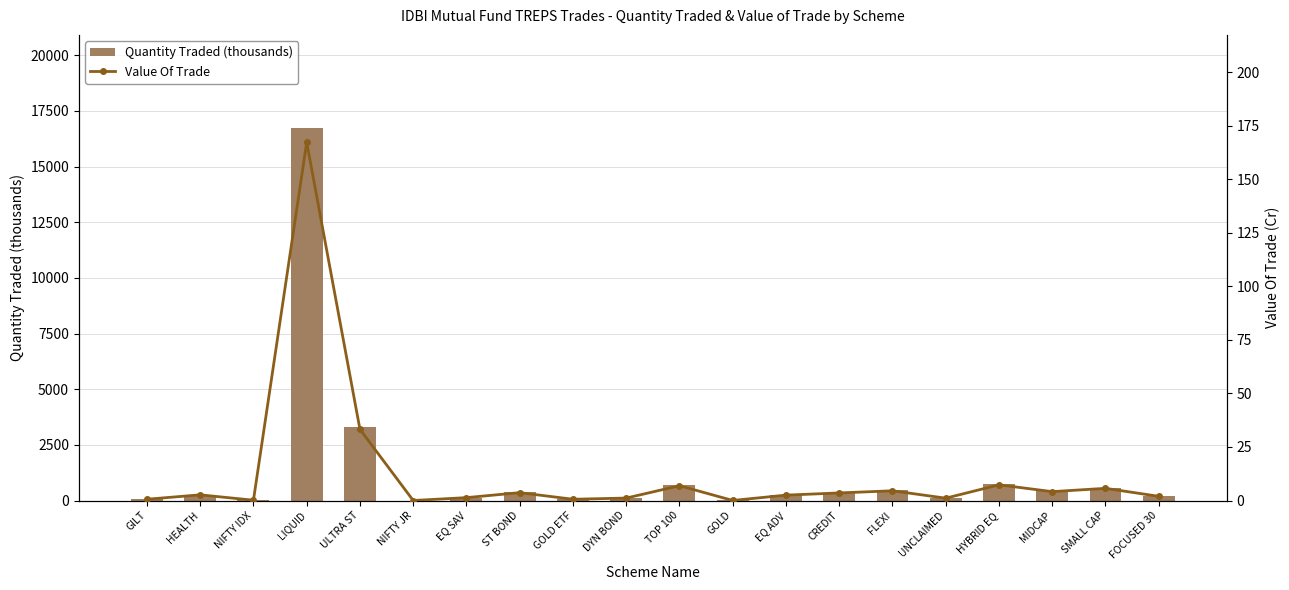

Is the value of Value Of Trade at ULTRA ST greater than the value of Quantity Traded (thousands) at GOLD ETF?

No